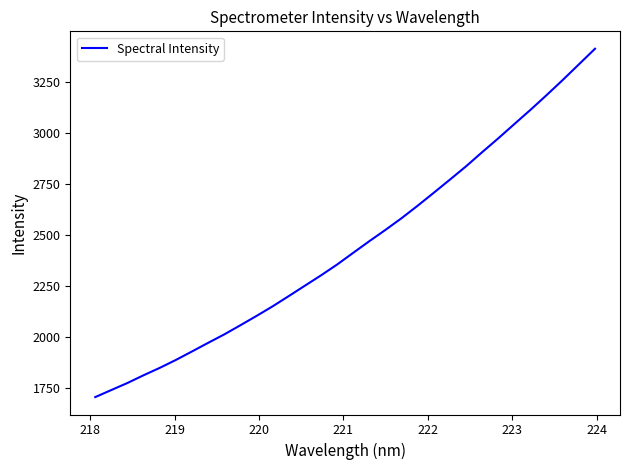

What is the difference between the maximum and minimum values?

1705.4